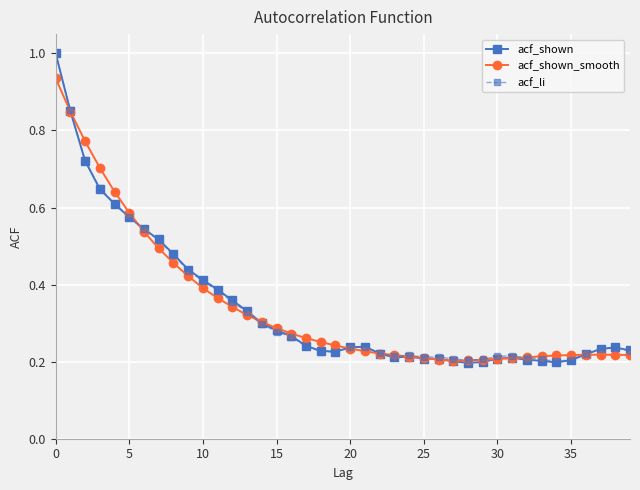

Which series has the largest range (max minus min)?

acf_shown